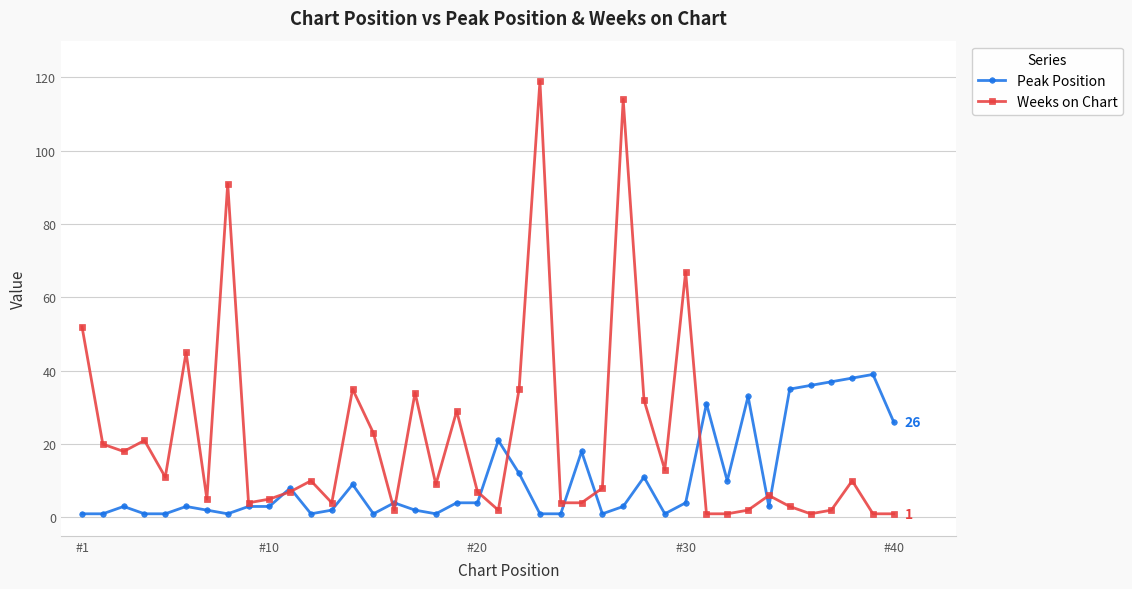

Which series has the widest spread of values?

Weeks on Chart